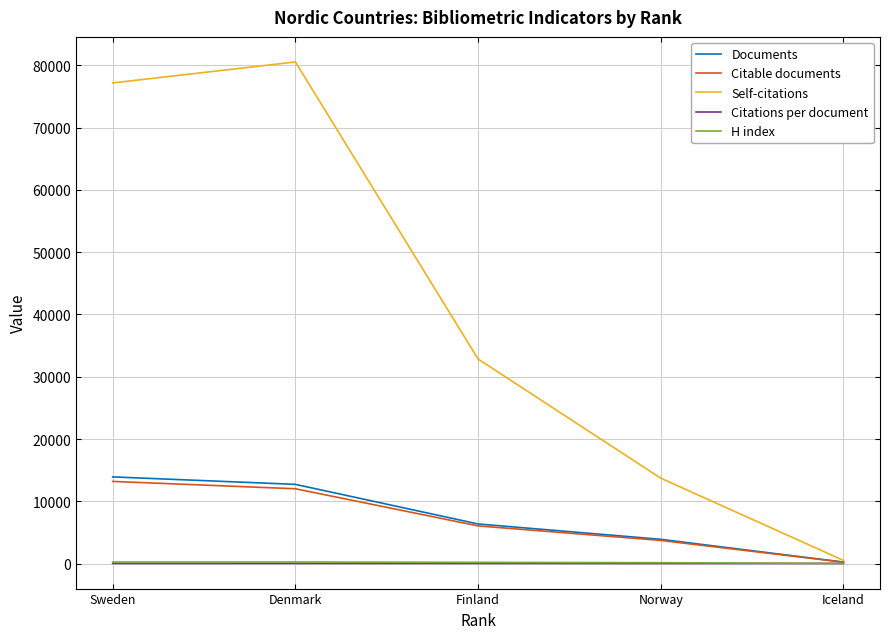

Rank the categories by Self-citations value from highest to lowest.

Denmark, Sweden, Finland, Norway, Iceland